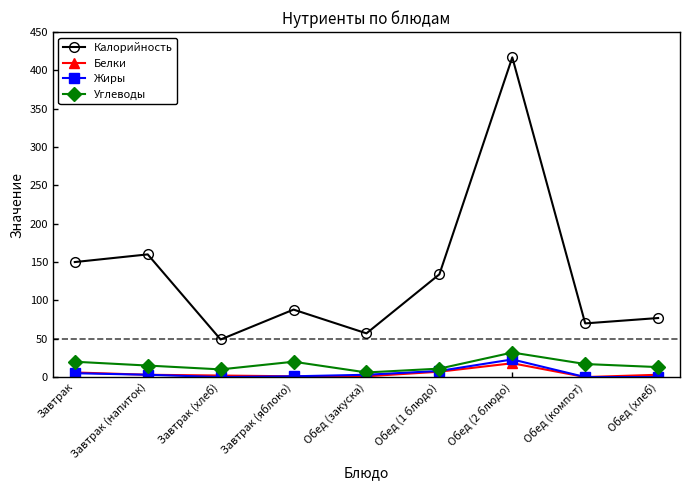

What is the approximate value of Калорийность at Завтрак (хлеб)?

49